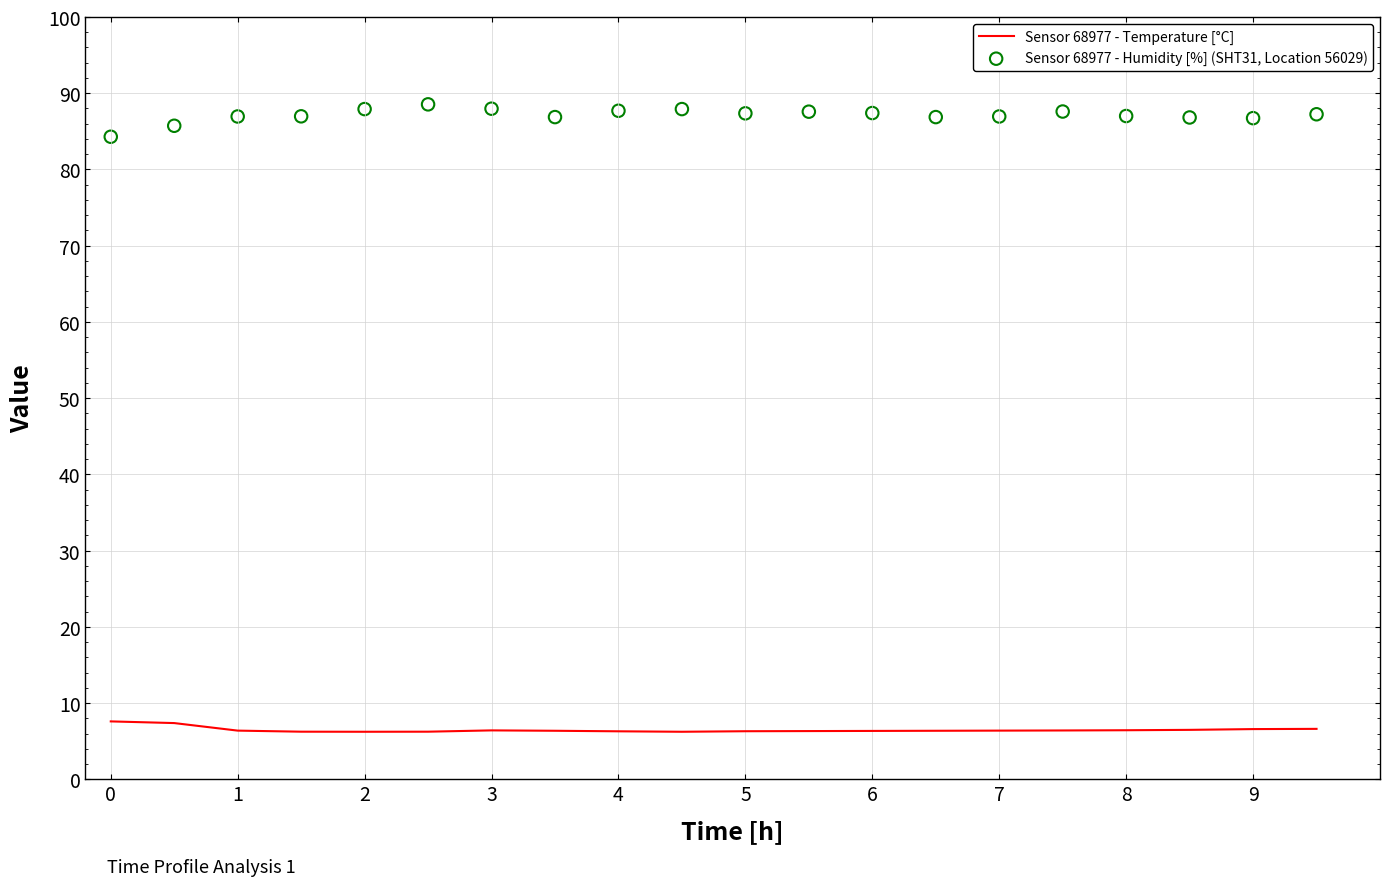

At how many categories does at least one series exceed 62?

20